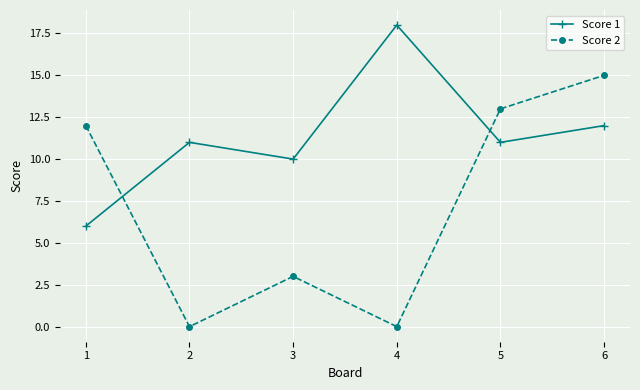

Count the number of categories in the chart.

6